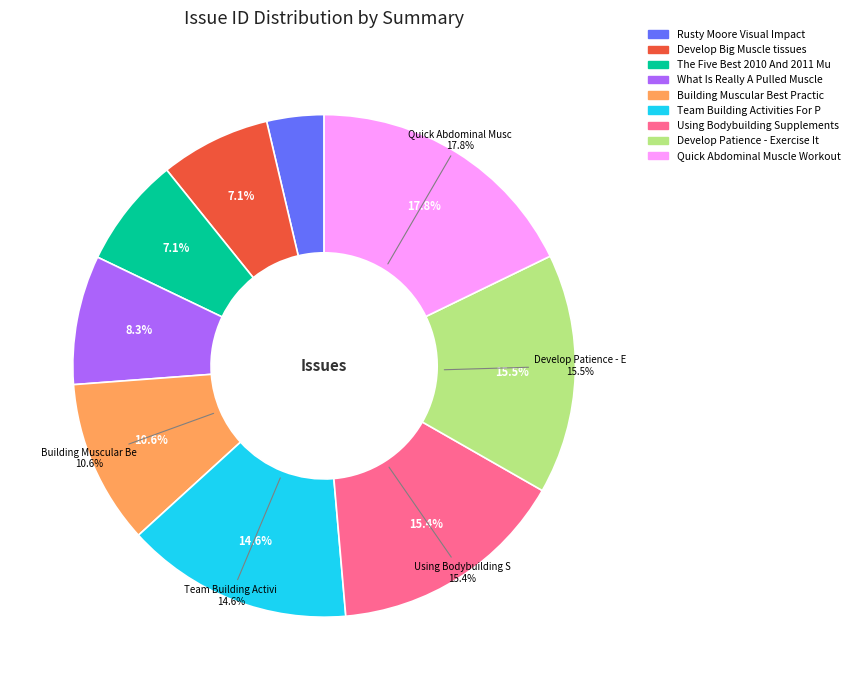

Rank the categories by value from highest to lowest.

Quick Abdominal Muscle Workouts, Develop Patience - Exercise It, Using Bodybuilding Supplements, Team Building Activities For Pupils, Building Muscular Best Practices, What Is Really A Pulled Muscle, The Five Best 2010 And 2011 Muscle Cars, Develop Big Muscle tissues, Rusty Moore Visual Impact